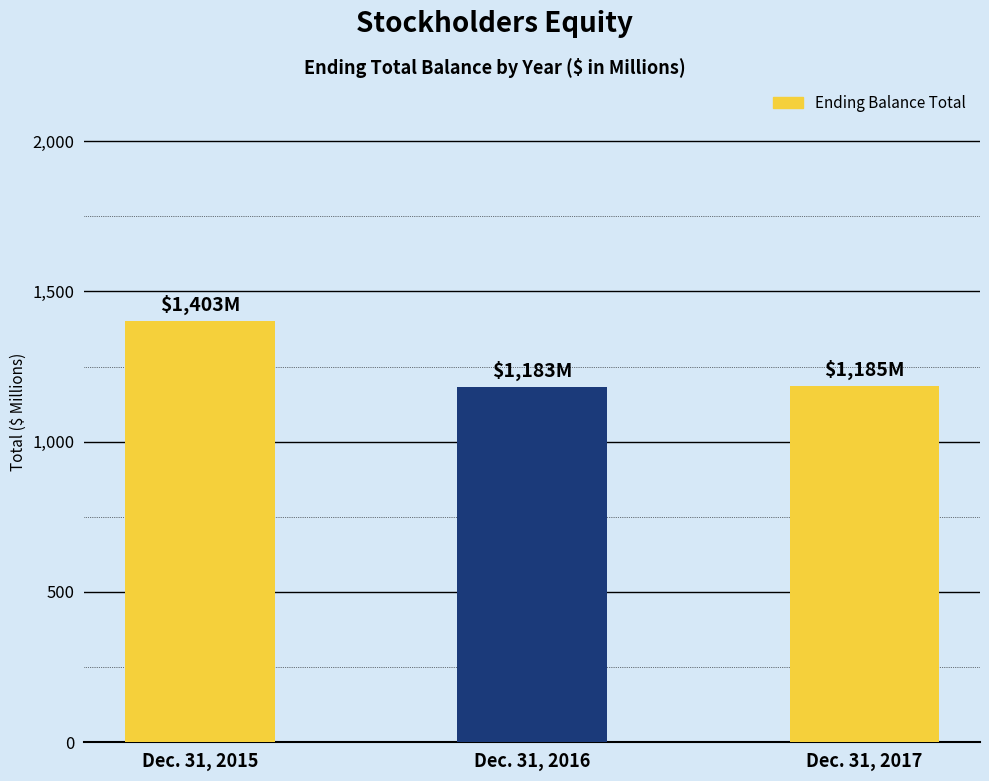

What is the sum of the values at Dec. 31, 2017 and Dec. 31, 2015?

2588